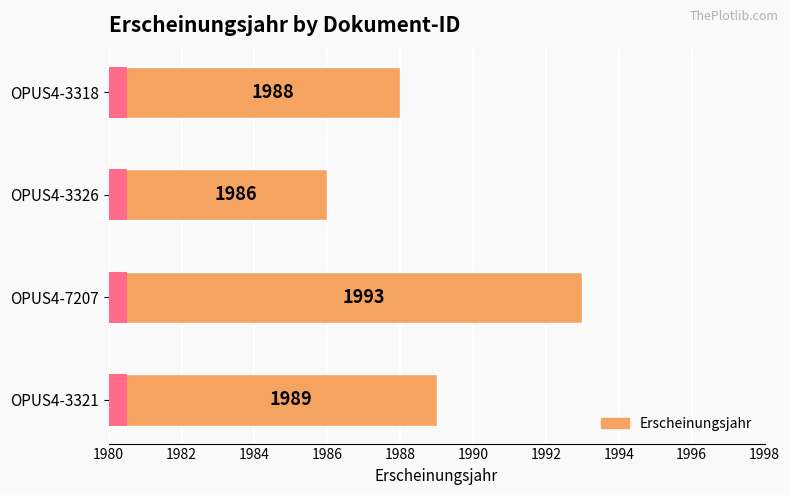

What is the value of the 4th bar from the left?

1988